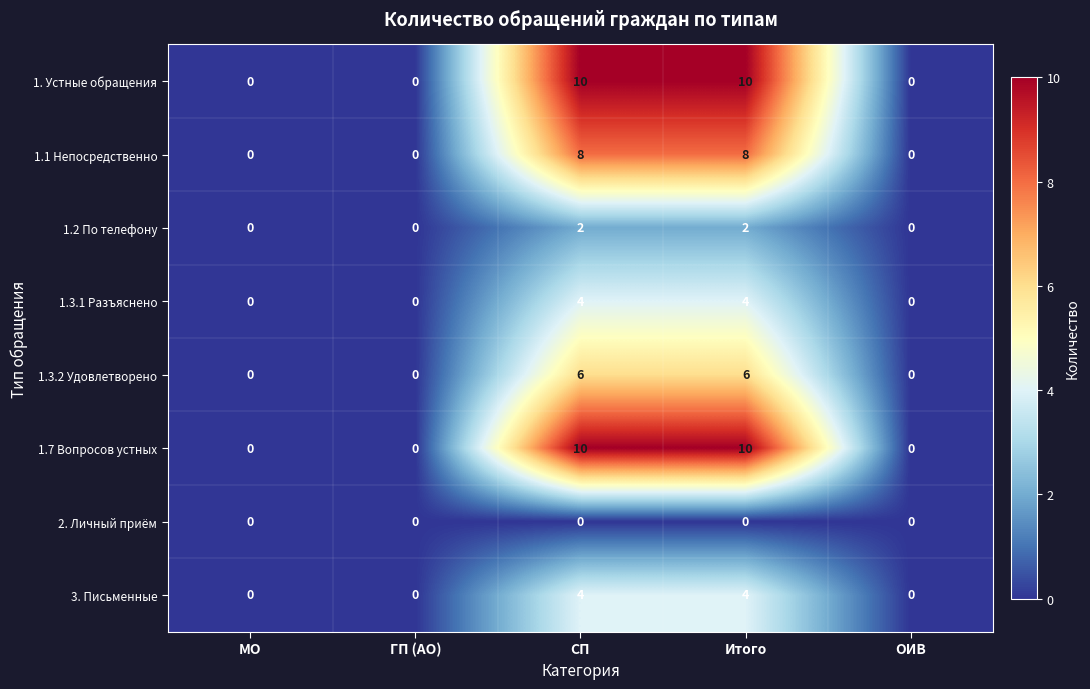

What is the spread (max minus min) of values at СП?

10